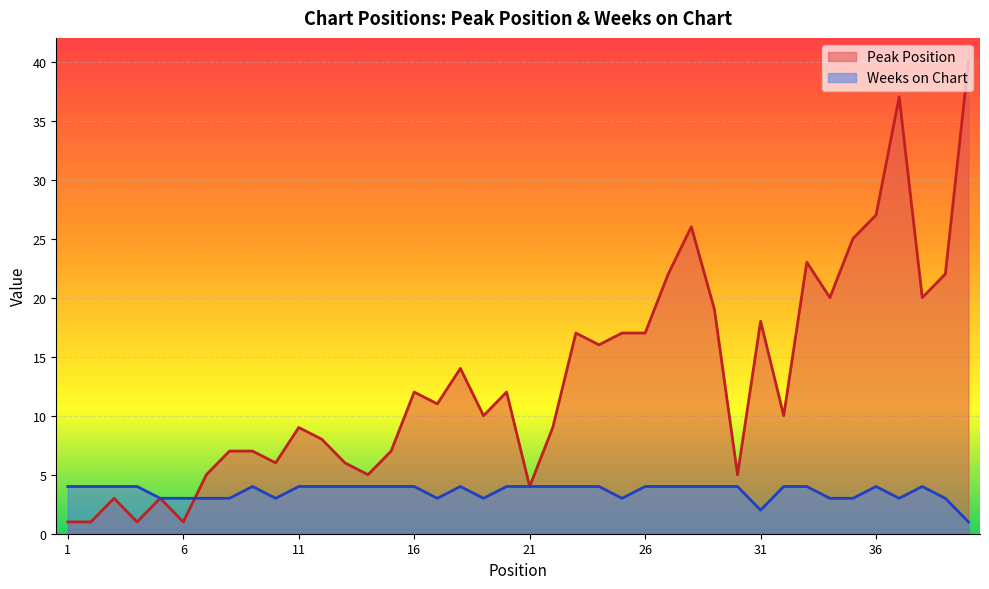

At which label does Weeks on Chart reach its minimum?

40